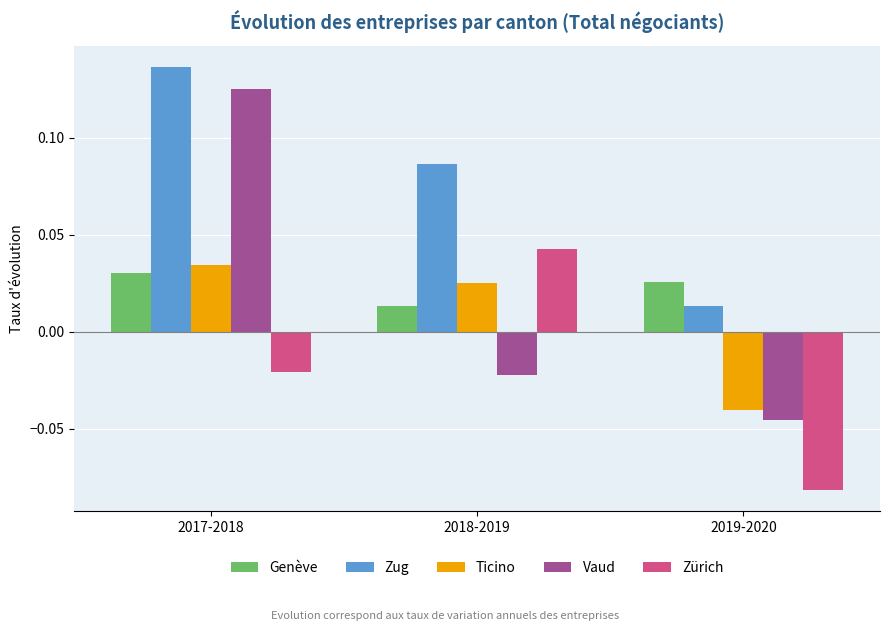

Which series has the largest total across all categories?

Zug